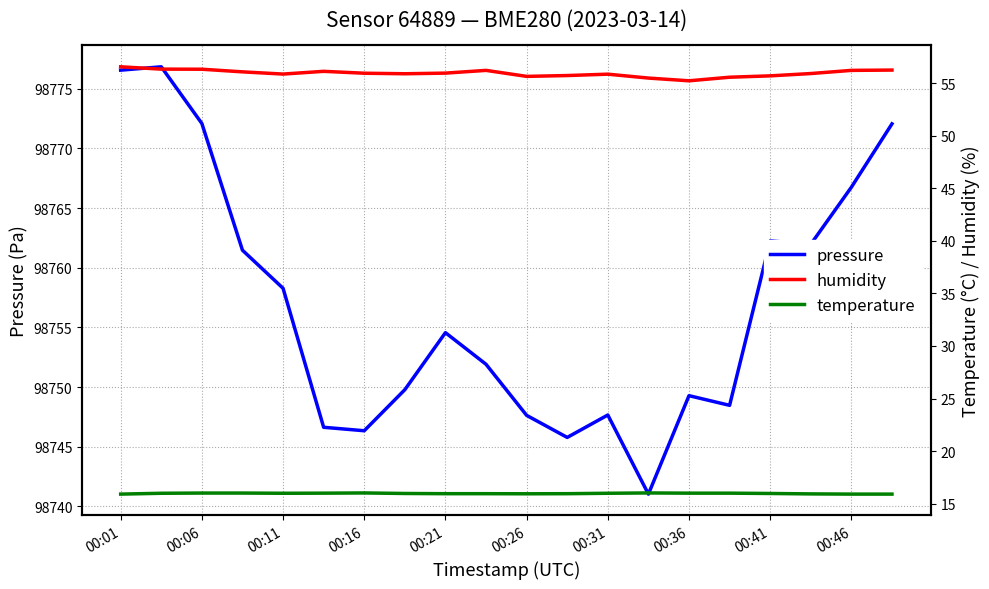

How many data points in pressure are less than 98754?

10